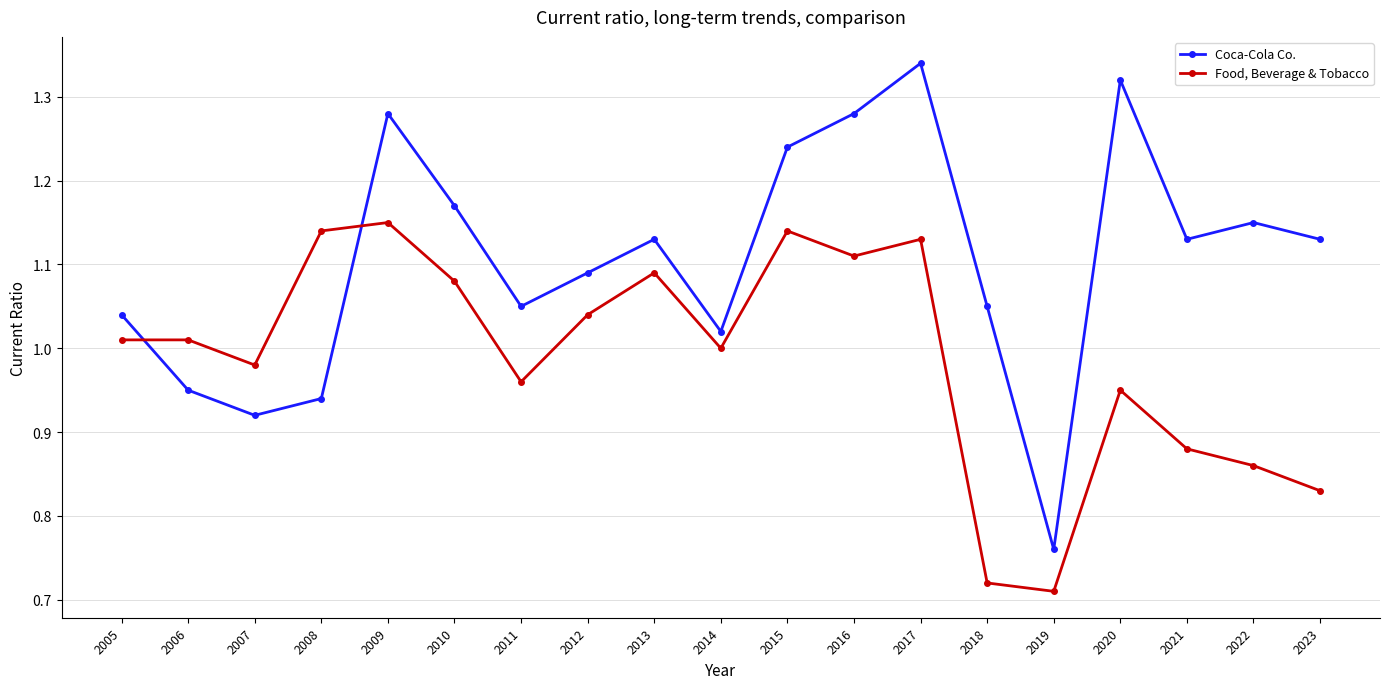

Which category has the highest value across all series?

2017